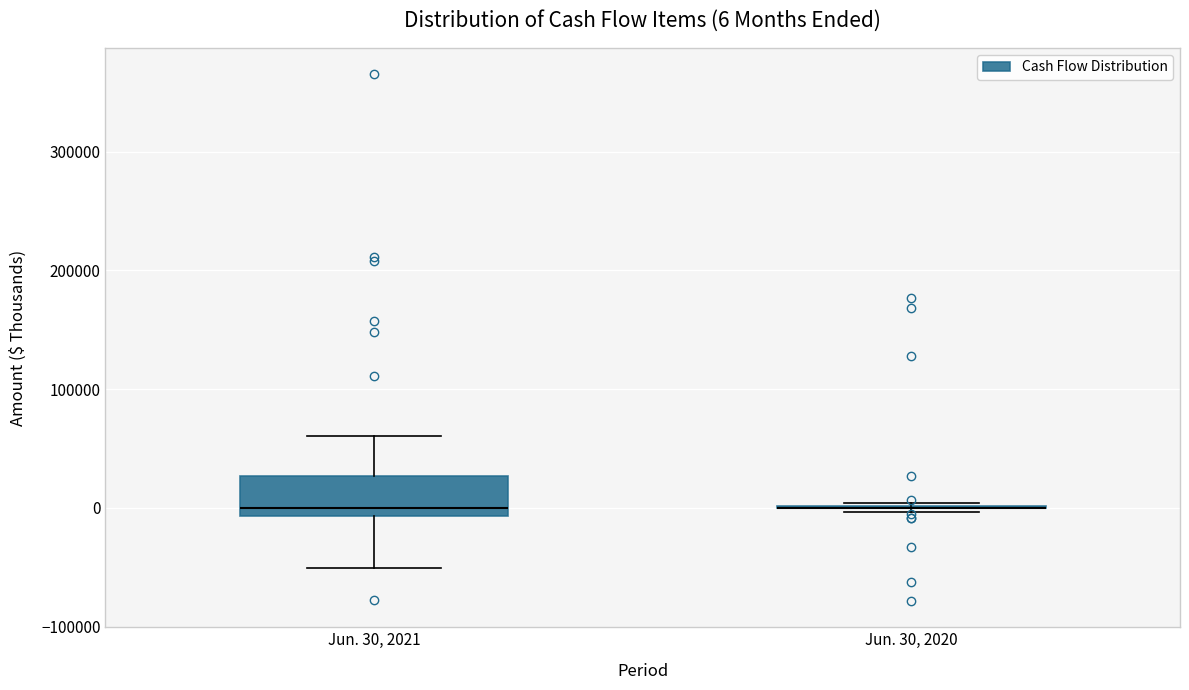

Comparing the boxes themselves (not the whiskers), which one is the tallest?

Jun. 30, 2021